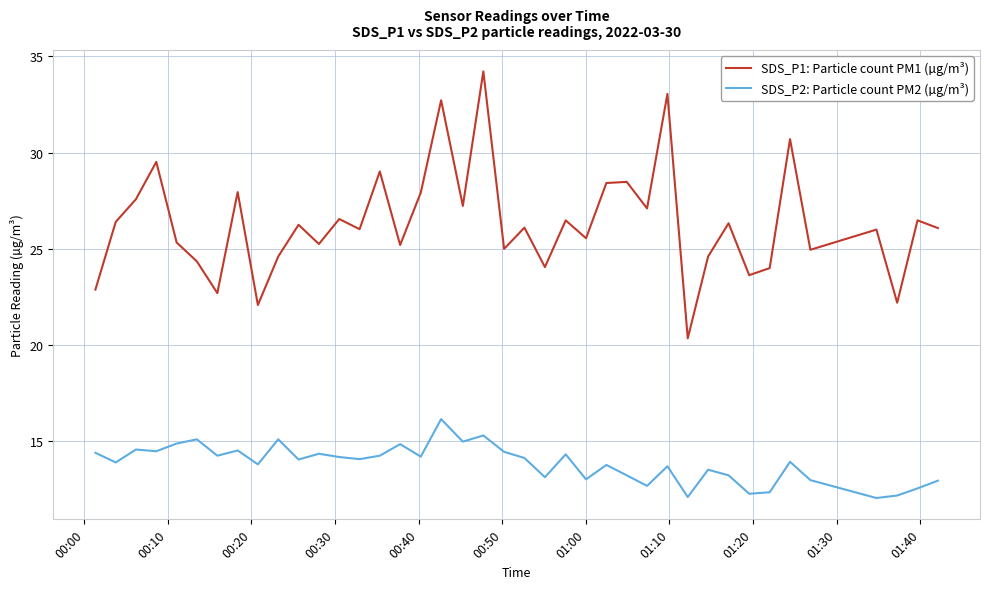

What is the difference between the maximum and minimum values in the SDS_P1: Particle count PM1 (µg/m³) series?

13.9